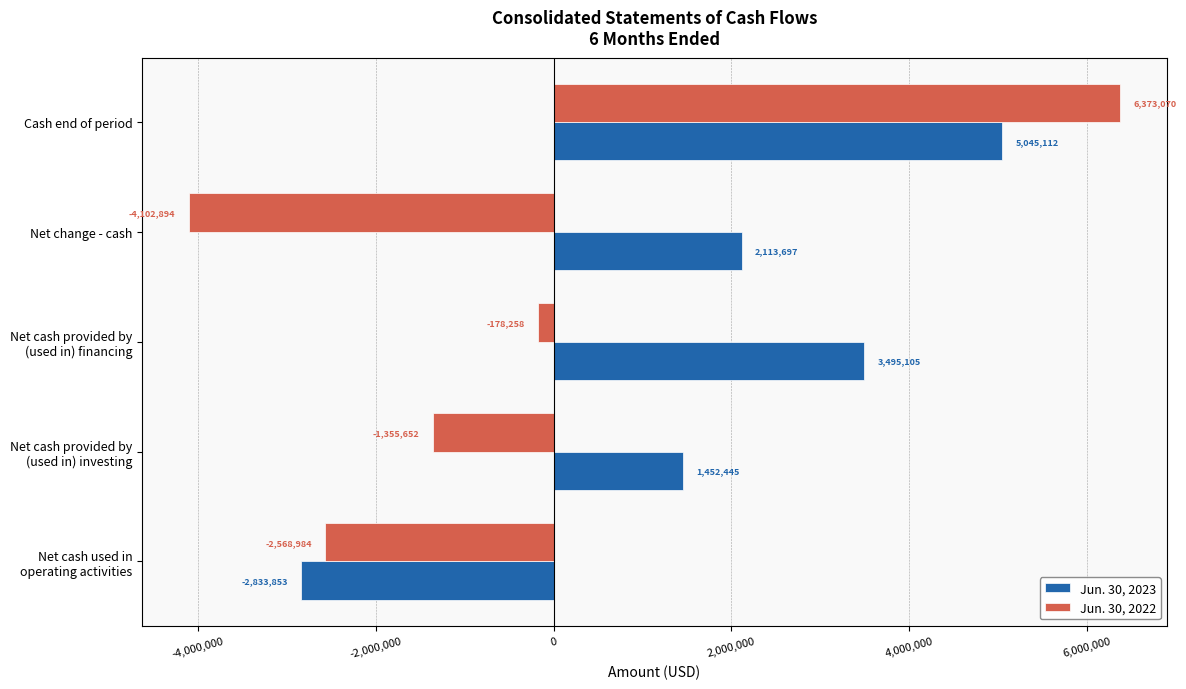

How many Jun. 30, 2022 values are between -2568984 and -178258?

3